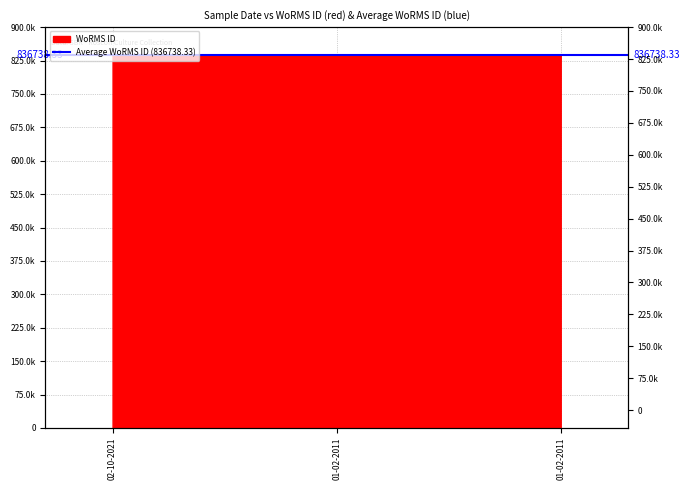

How many lines are shown in the chart?

1